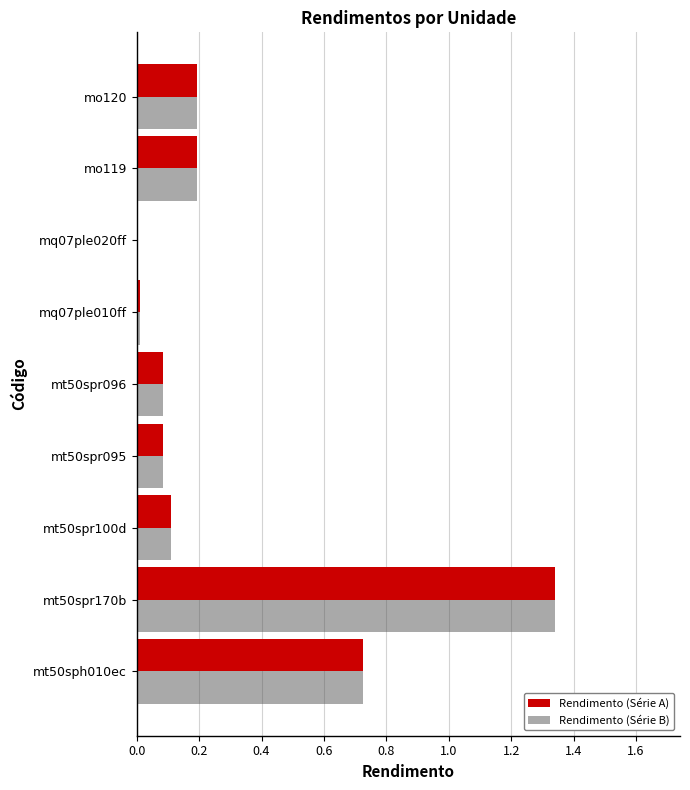

Is the value of Rendimento (Série A) at mt50spr096 greater than the value of Rendimento (Série B) at mt50spr170b?

No